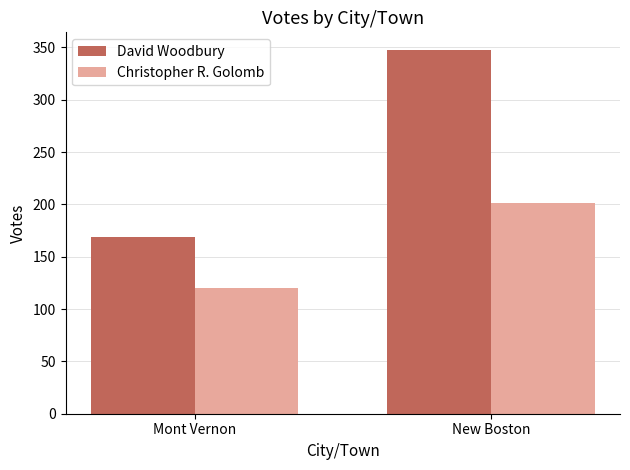

Between Mont Vernon and New Boston, which series saw the biggest shift?

David Woodbury